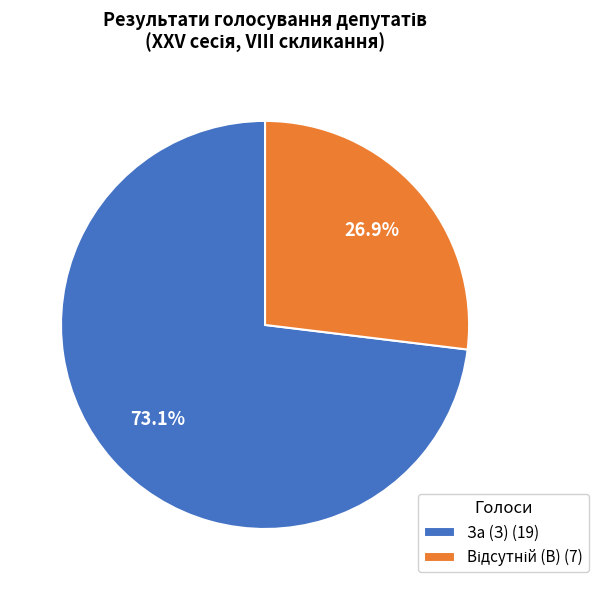

Is there any slice that represents more than half of the pie?

Yes